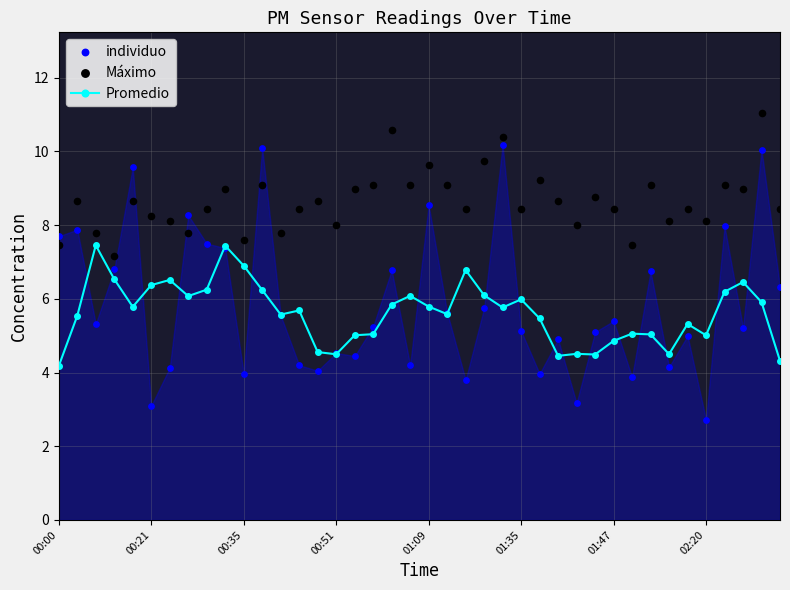

True or false: Promedio has more than 2 interior local peaks.

True